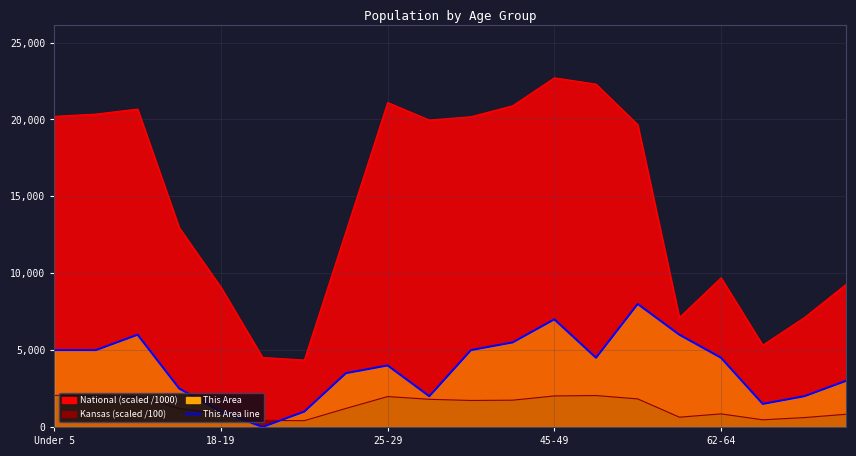

Where does the data first go above 4500?

Under 5